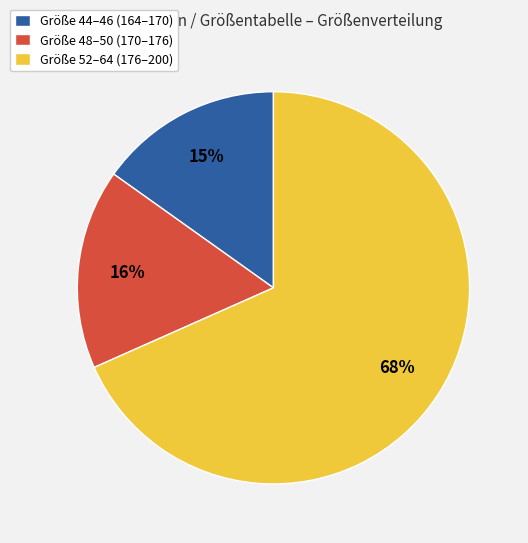

Does Größe 48–50 (170–176) represent more than half of the total?

No